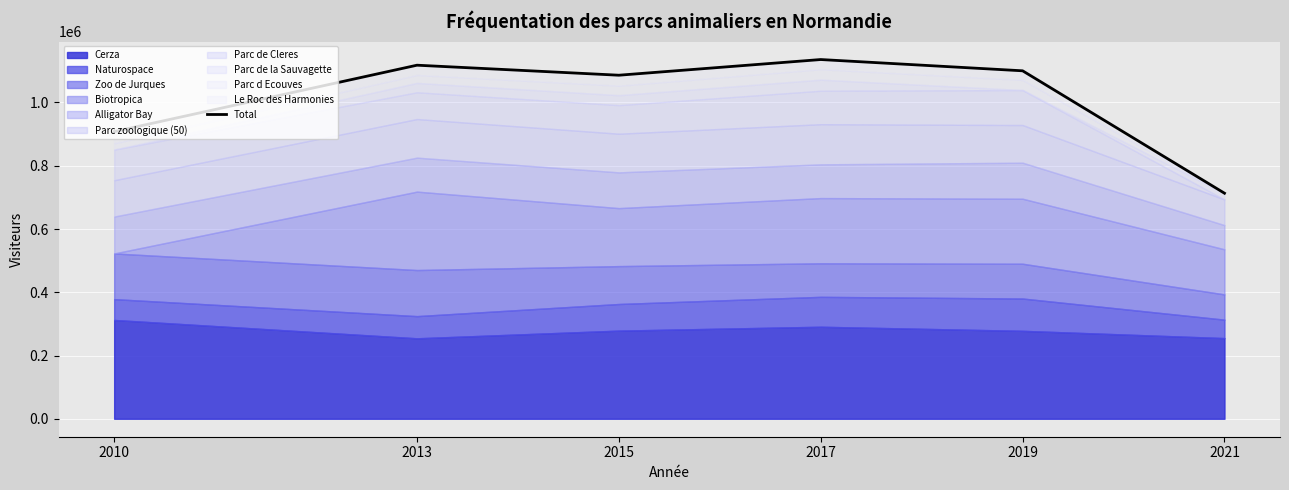

How many points are lower than both their immediate neighbors (excluding endpoints)?

1